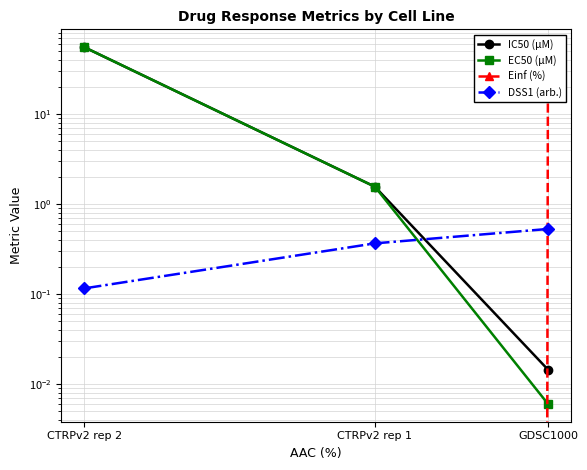

Rank the categories by EC50 (µM) value from lowest to highest.

GDSC1000, CTRPv2 rep 1, CTRPv2 rep 2